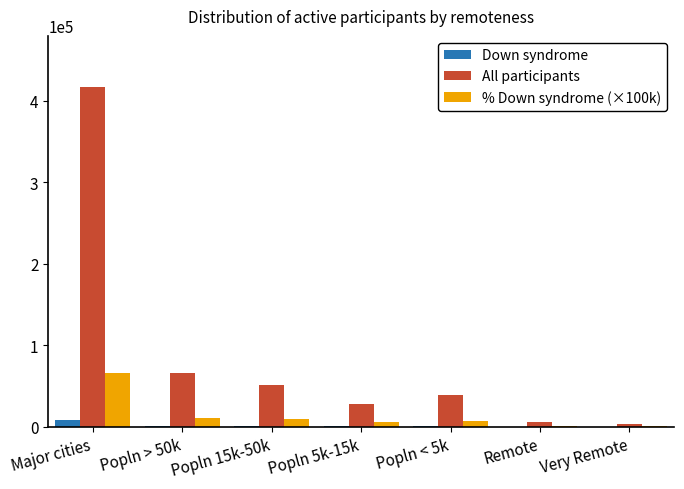

Which category has the highest value in the % Down syndrome (×100k) series?

Major cities